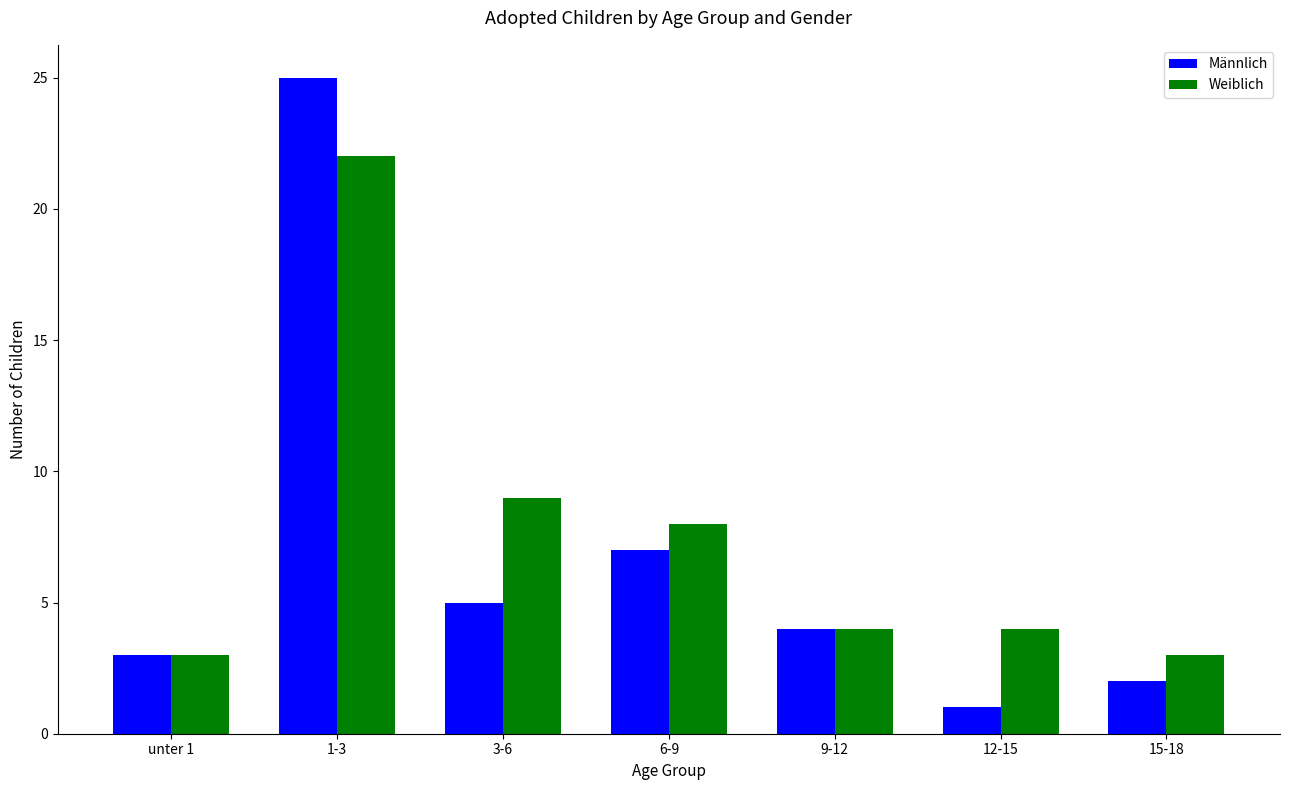

How many series are shown in this chart?

2